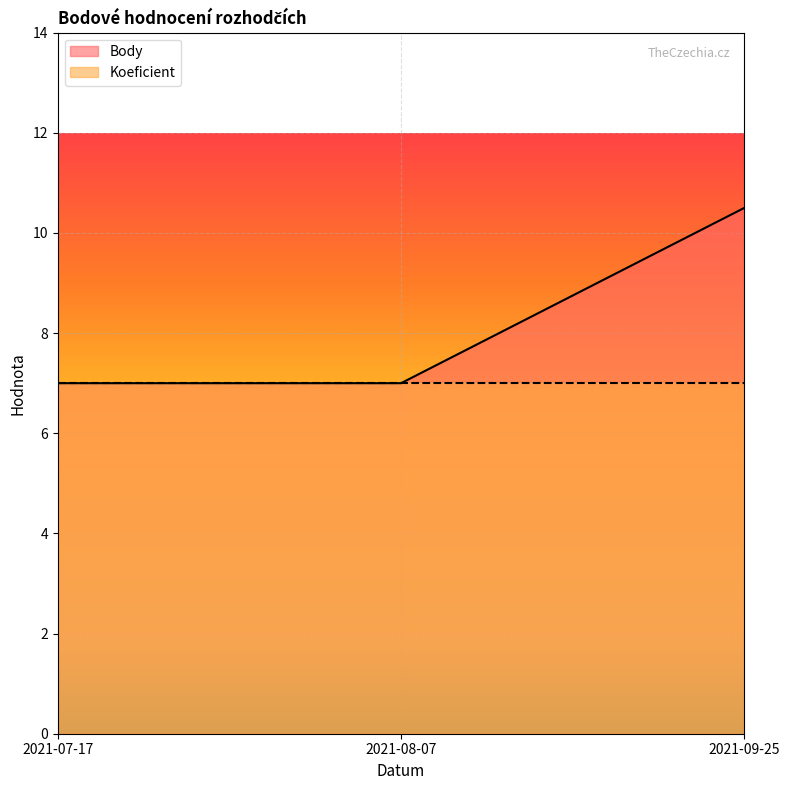

Read the value at 2021-07-17.

7.0